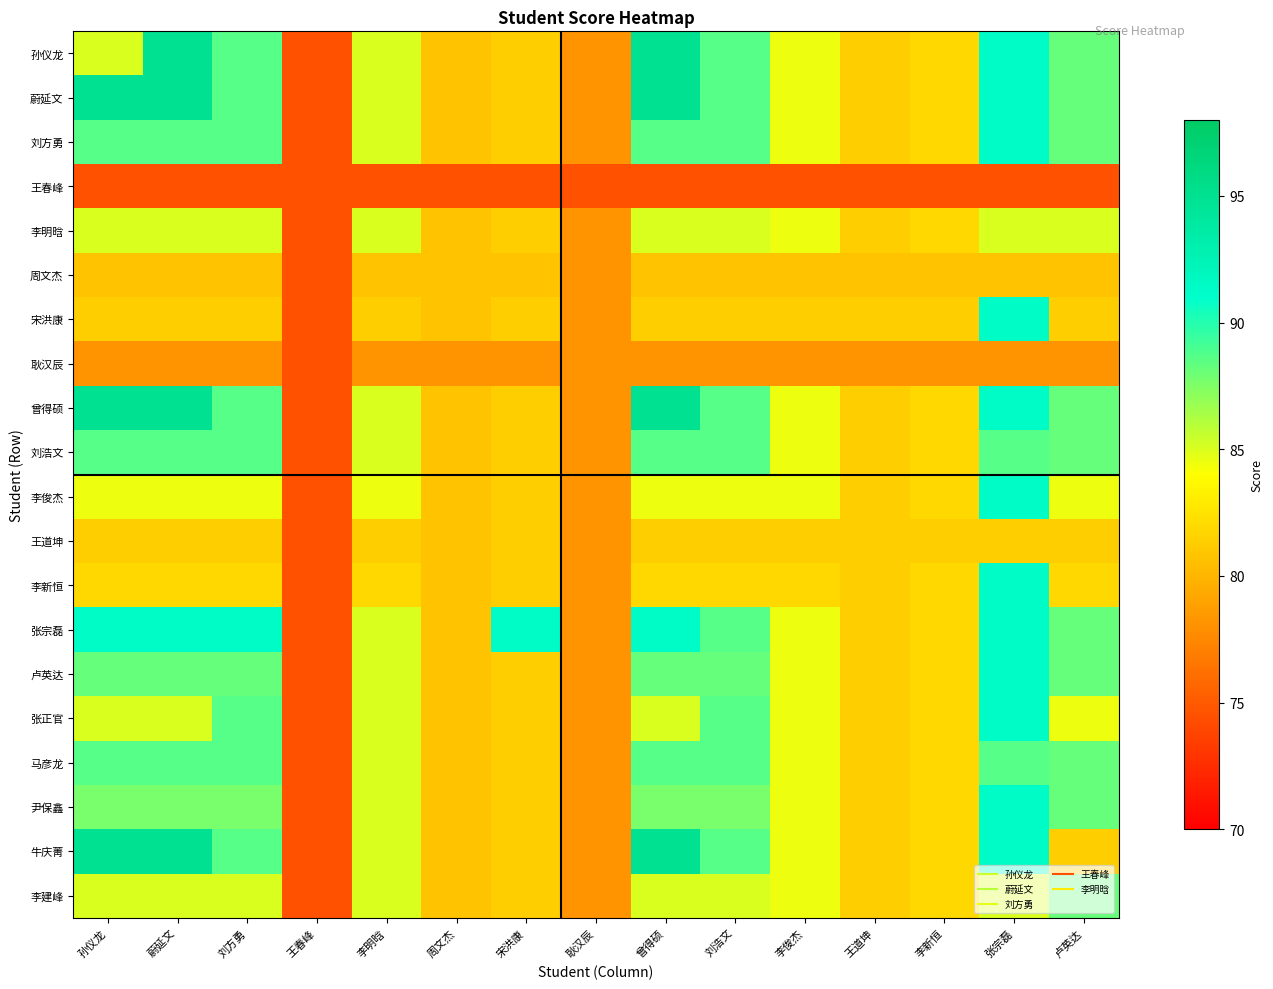

Reading left to right, what are all the values shown in this chart?

孙仪龙: 孙仪龙=85.0	蔚延文=95.0	刘方勇=88.7	王春峰=74.5	李明晗=85.0	周文杰=80.8	宋洪康=81.3	耿汉辰=78.2	曾得硕=95.0	刘浩文=88.7	李俊杰=84.5	王道坤=81.3	李新恒=81.9	张宗磊=91.3	卢英达=88.2
蔚延文: 孙仪龙=95.0	蔚延文=95.0	刘方勇=88.7	王春峰=74.5	李明晗=85.0	周文杰=80.8	宋洪康=81.3	耿汉辰=78.2	曾得硕=95.0	刘浩文=88.7	李俊杰=84.5	王道坤=81.3	李新恒=81.9	张宗磊=91.3	卢英达=88.2
刘方勇: 孙仪龙=88.7	蔚延文=88.7	刘方勇=88.7	王春峰=74.5	李明晗=85.0	周文杰=80.8	宋洪康=81.3	耿汉辰=78.2	曾得硕=88.7	刘浩文=88.7	李俊杰=84.5	王道坤=81.3	李新恒=81.9	张宗磊=91.3	卢英达=88.2
王春峰: 孙仪龙=74.5	蔚延文=74.5	刘方勇=74.5	王春峰=74.5	李明晗=74.5	周文杰=74.5	宋洪康=74.5	耿汉辰=74.5	曾得硕=74.5	刘浩文=74.5	李俊杰=74.5	王道坤=74.5	李新恒=74.5	张宗磊=74.5	卢英达=74.5
李明晗: 孙仪龙=85.0	蔚延文=85.0	刘方勇=85.0	王春峰=74.5	李明晗=85.0	周文杰=80.8	宋洪康=81.3	耿汉辰=78.2	曾得硕=85.0	刘浩文=85.0	李俊杰=84.5	王道坤=81.3	李新恒=81.9	张宗磊=85.0	卢英达=85.0
周文杰: 孙仪龙=80.8	蔚延文=80.8	刘方勇=80.8	王春峰=74.5	李明晗=80.8	周文杰=80.8	宋洪康=80.8	耿汉辰=78.2	曾得硕=80.8	刘浩文=80.8	李俊杰=80.8	王道坤=80.8	李新恒=80.8	张宗磊=80.8	卢英达=80.8
宋洪康: 孙仪龙=81.3	蔚延文=81.3	刘方勇=81.3	王春峰=74.5	李明晗=81.3	周文杰=80.8	宋洪康=81.3	耿汉辰=78.2	曾得硕=81.3	刘浩文=81.3	李俊杰=81.3	王道坤=81.3	李新恒=81.3	张宗磊=91.3	卢英达=81.3
耿汉辰: 孙仪龙=78.2	蔚延文=78.2	刘方勇=78.2	王春峰=74.5	李明晗=78.2	周文杰=78.2	宋洪康=78.2	耿汉辰=78.2	曾得硕=78.2	刘浩文=78.2	李俊杰=78.2	王道坤=78.2	李新恒=78.2	张宗磊=78.2	卢英达=78.2
曾得硕: 孙仪龙=95.0	蔚延文=95.0	刘方勇=88.7	王春峰=74.5	李明晗=85.0	周文杰=80.8	宋洪康=81.3	耿汉辰=78.2	曾得硕=95.0	刘浩文=88.7	李俊杰=84.5	王道坤=81.3	李新恒=81.9	张宗磊=91.3	卢英达=88.2
刘浩文: 孙仪龙=88.7	蔚延文=88.7	刘方勇=88.7	王春峰=74.5	李明晗=85.0	周文杰=80.8	宋洪康=81.3	耿汉辰=78.2	曾得硕=88.7	刘浩文=88.7	李俊杰=84.5	王道坤=81.3	李新恒=81.9	张宗磊=88.7	卢英达=88.2
李俊杰: 孙仪龙=84.5	蔚延文=84.5	刘方勇=84.5	王春峰=74.5	李明晗=84.5	周文杰=80.8	宋洪康=81.3	耿汉辰=78.2	曾得硕=84.5	刘浩文=84.5	李俊杰=84.5	王道坤=81.3	李新恒=81.9	张宗磊=91.3	卢英达=84.5
王道坤: 孙仪龙=81.3	蔚延文=81.3	刘方勇=81.3	王春峰=74.5	李明晗=81.3	周文杰=80.8	宋洪康=81.3	耿汉辰=78.2	曾得硕=81.3	刘浩文=81.3	李俊杰=81.3	王道坤=81.3	李新恒=81.3	张宗磊=81.3	卢英达=81.3
李新恒: 孙仪龙=81.9	蔚延文=81.9	刘方勇=81.9	王春峰=74.5	李明晗=81.9	周文杰=80.8	宋洪康=81.3	耿汉辰=78.2	曾得硕=81.9	刘浩文=81.9	李俊杰=81.9	王道坤=81.3	李新恒=81.9	张宗磊=91.3	卢英达=81.9
张宗磊: 孙仪龙=91.3	蔚延文=91.3	刘方勇=91.3	王春峰=74.5	李明晗=85.0	周文杰=80.8	宋洪康=91.3	耿汉辰=78.2	曾得硕=91.3	刘浩文=88.7	李俊杰=84.5	王道坤=81.3	李新恒=81.9	张宗磊=91.3	卢英达=88.2
卢英达: 孙仪龙=88.2	蔚延文=88.2	刘方勇=88.2	王春峰=74.5	李明晗=85.0	周文杰=80.8	宋洪康=81.3	耿汉辰=78.2	曾得硕=88.2	刘浩文=88.2	李俊杰=84.5	王道坤=81.3	李新恒=81.9	张宗磊=91.3	卢英达=88.2
张正官: 孙仪龙=85.0	蔚延文=85.0	刘方勇=88.7	王春峰=74.5	李明晗=85.0	周文杰=80.8	宋洪康=81.3	耿汉辰=78.2	曾得硕=85.0	刘浩文=88.7	李俊杰=84.5	王道坤=81.3	李新恒=81.9	张宗磊=91.3	卢英达=84.5
马彦龙: 孙仪龙=88.7	蔚延文=88.7	刘方勇=88.7	王春峰=74.5	李明晗=85.0	周文杰=80.8	宋洪康=81.3	耿汉辰=78.2	曾得硕=88.7	刘浩文=88.7	李俊杰=84.5	王道坤=81.3	李新恒=81.9	张宗磊=88.7	卢英达=88.2
尹保鑫: 孙仪龙=87.7	蔚延文=87.7	刘方勇=87.7	王春峰=74.5	李明晗=85.0	周文杰=80.8	宋洪康=81.3	耿汉辰=78.2	曾得硕=87.7	刘浩文=87.7	李俊杰=84.5	王道坤=81.3	李新恒=81.9	张宗磊=91.3	卢英达=88.2
牛庆菁: 孙仪龙=95.0	蔚延文=95.0	刘方勇=88.7	王春峰=74.5	李明晗=85.0	周文杰=80.8	宋洪康=81.3	耿汉辰=78.2	曾得硕=95.0	刘浩文=88.7	李俊杰=84.5	王道坤=81.3	李新恒=81.9	张宗磊=91.3	卢英达=81.3
李建峰: 孙仪龙=85.0	蔚延文=85.0	刘方勇=85.0	王春峰=74.5	李明晗=85.0	周文杰=80.8	宋洪康=81.3	耿汉辰=78.2	曾得硕=85.0	刘浩文=85.0	李俊杰=84.5	王道坤=81.3	李新恒=81.9	张宗磊=85.0	卢英达=88.2